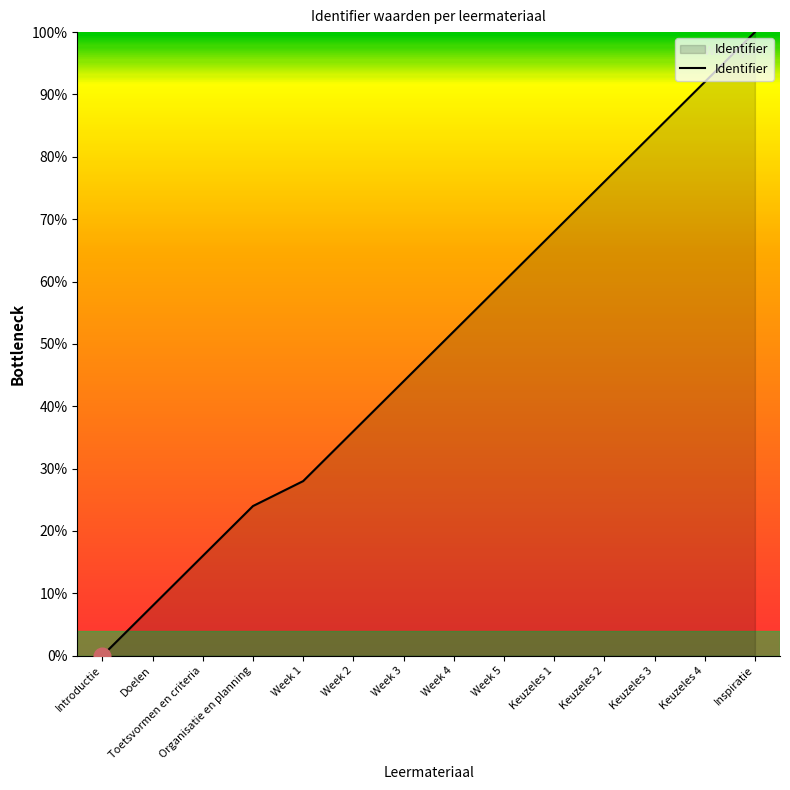

Does the chart display data point markers on the line(s)?

No